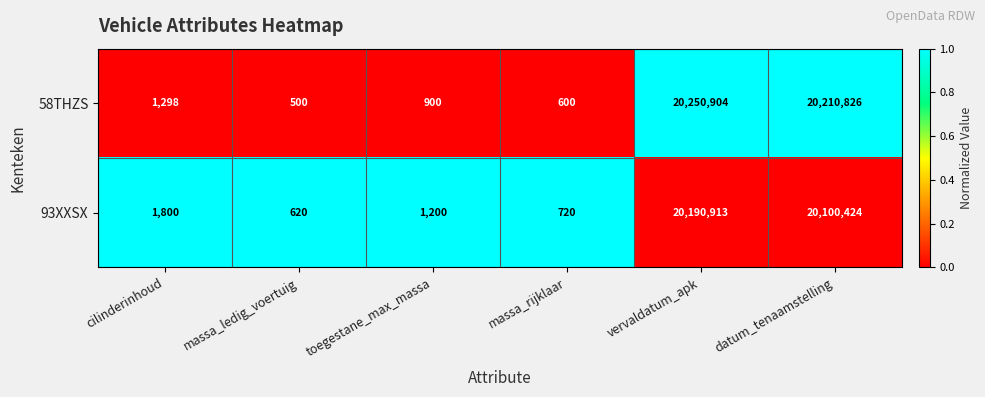

What is the lowest value of the 58THZS series?

500